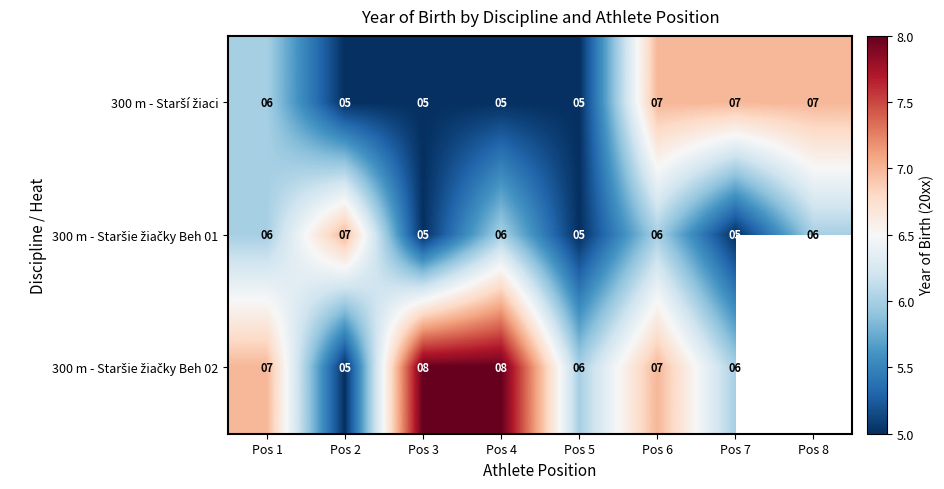

What is the spread (max minus min) of values at Pos 3?

3